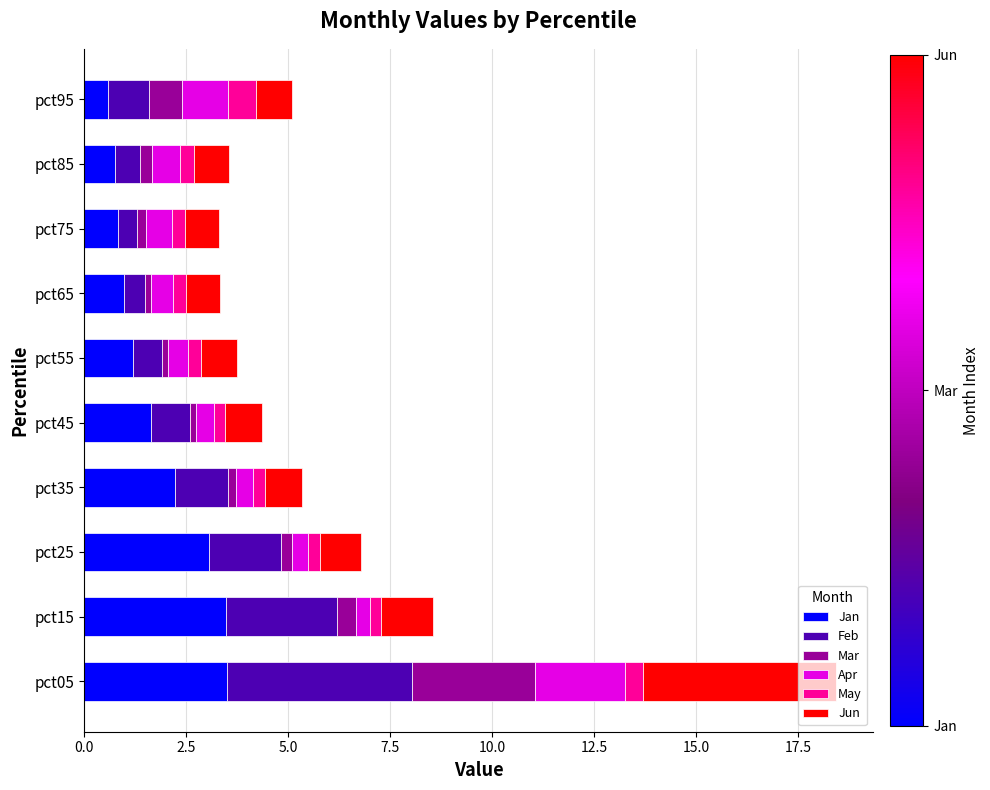

What is the maximum value for Jan?

3.5